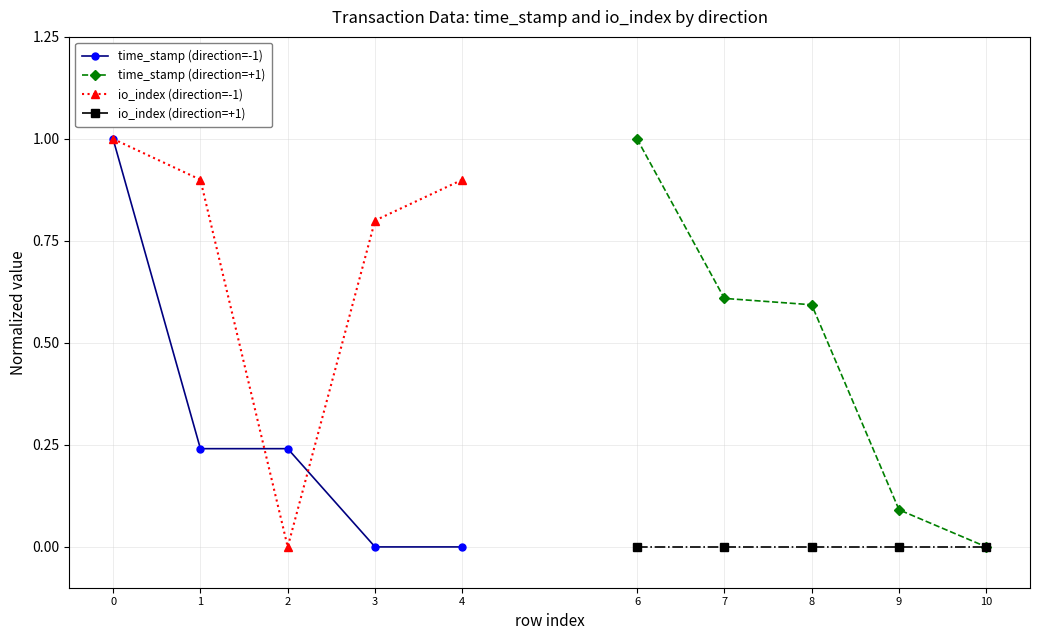

What is the difference between the second highest and minimum values in the time_stamp (direction=-1) series?

0.2